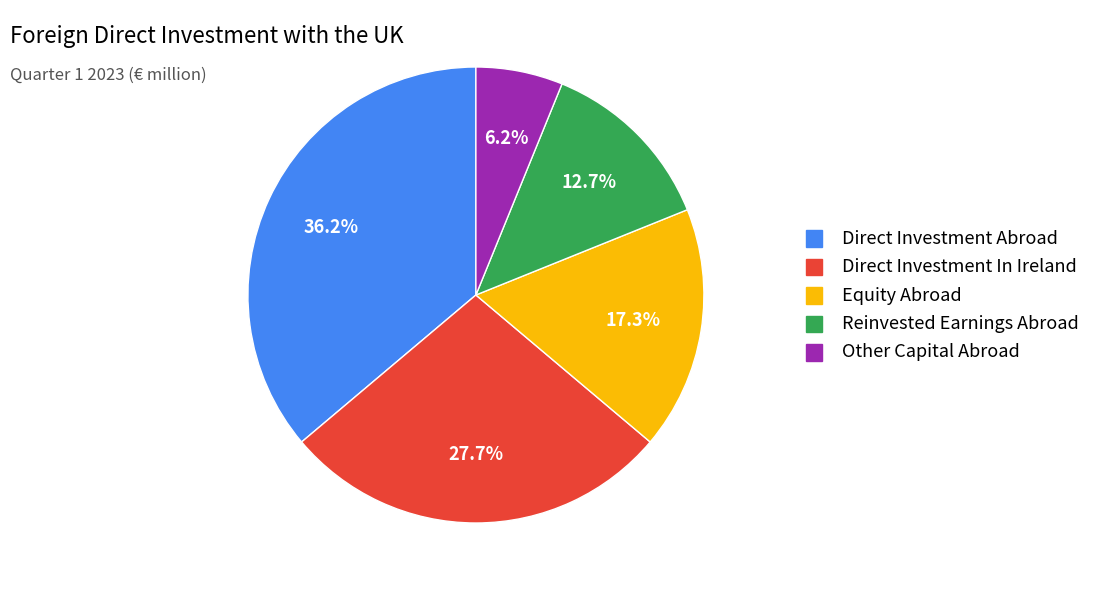

What percentage is the Reinvested Earnings Abroad slice, to the nearest percent?

13%